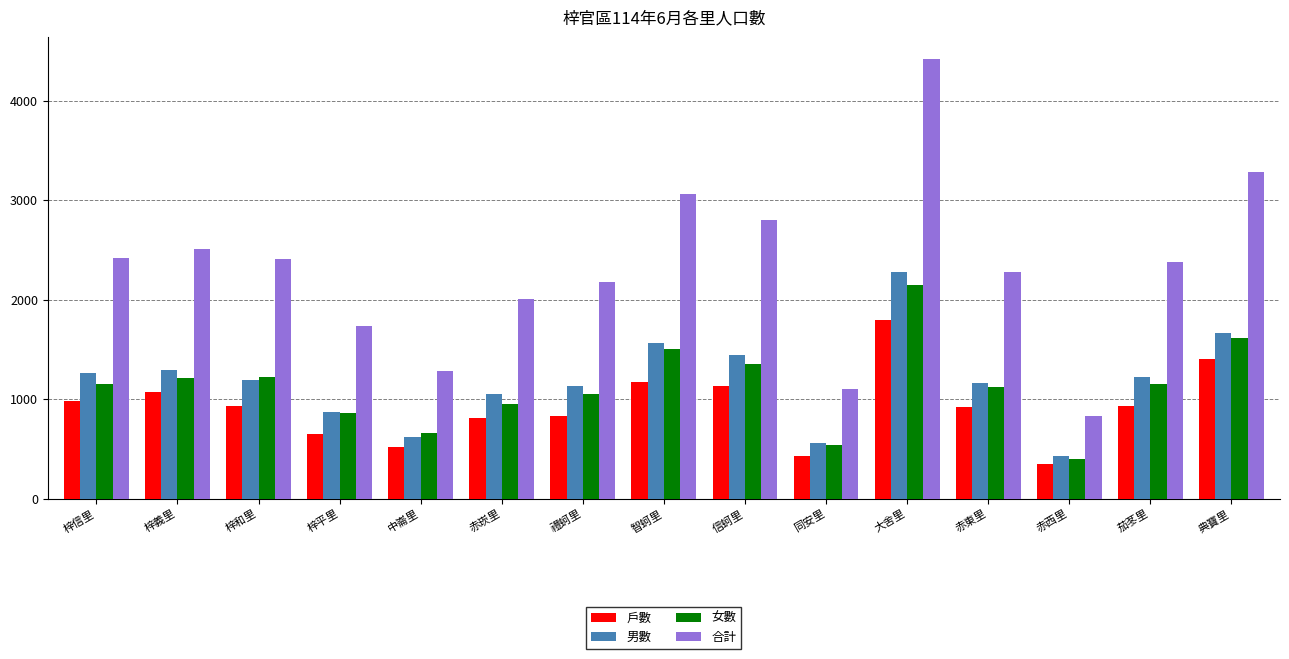

What is the sum of the 合計 values at 赤東里 and 中崙里?

3566